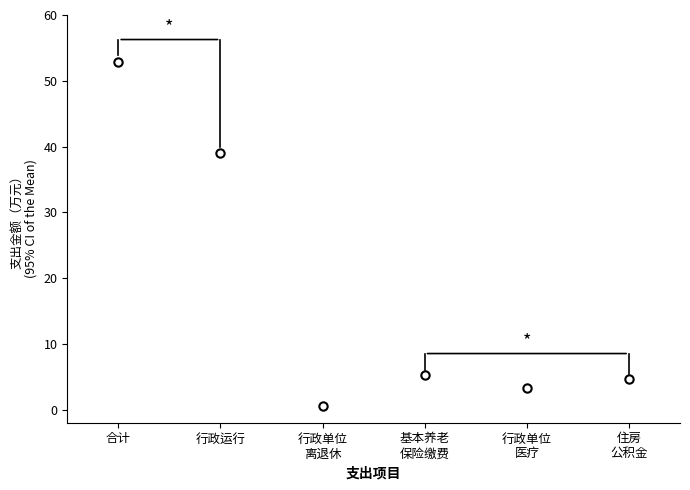

Which category has the highest value across all series?

合计